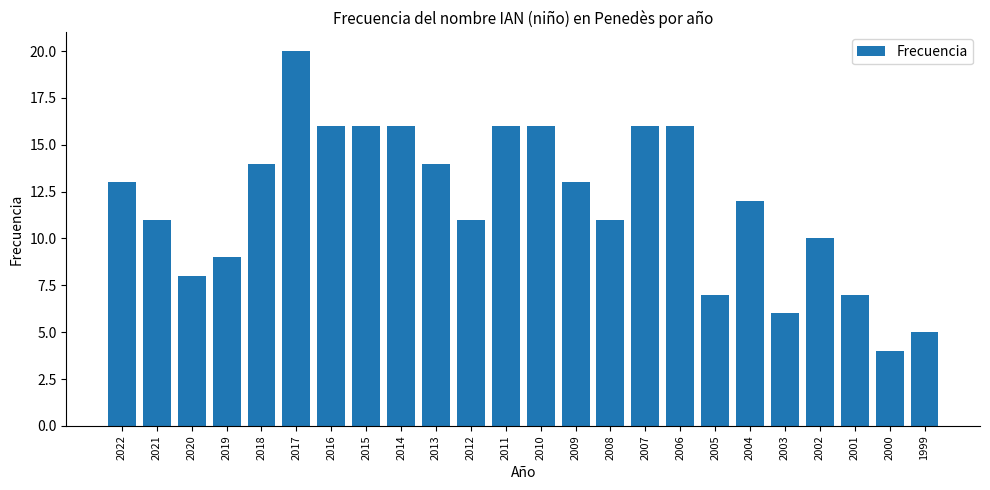

What is the change in value from 2016 to 2005?

-9